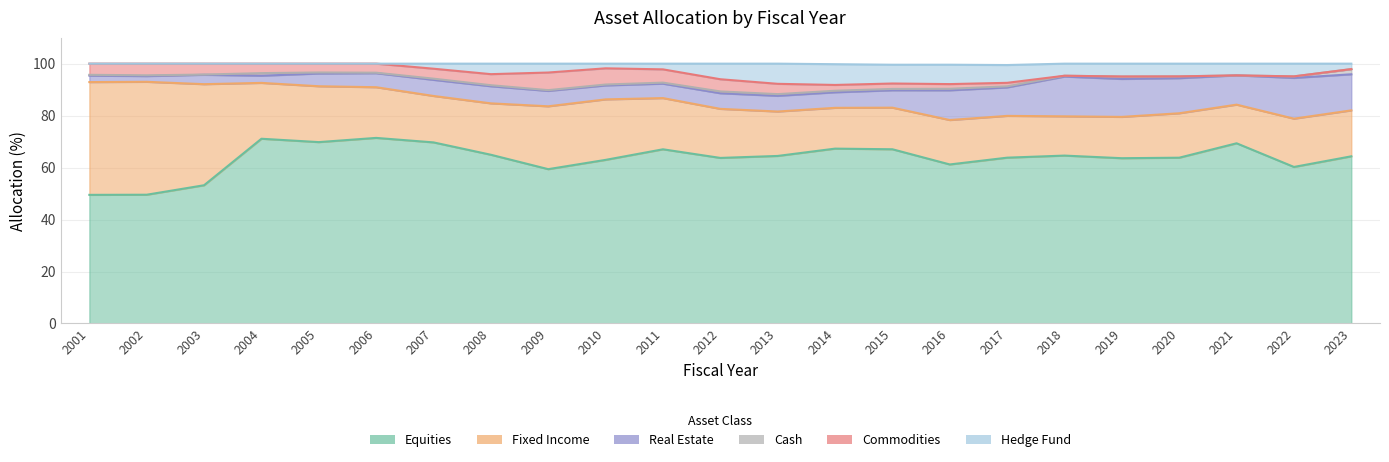

How many times do Hedge Fund and Cash cross each other?

1